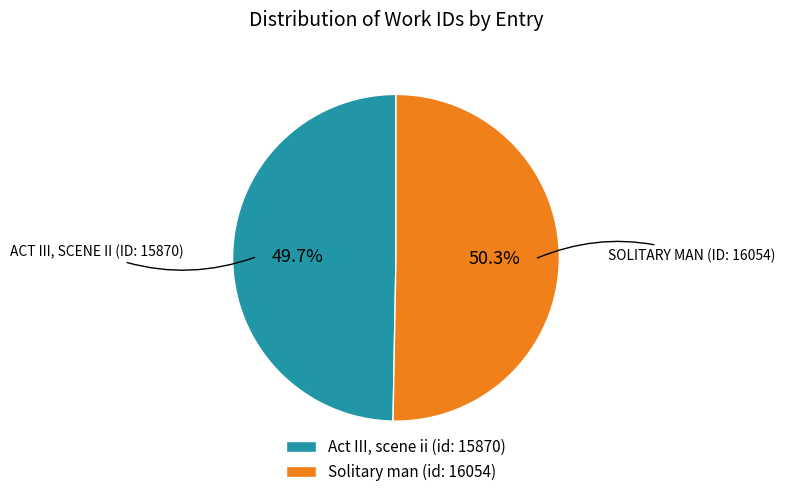

Is it true that Act III, scene ii (id: 15870) is 63% of the pie?

False